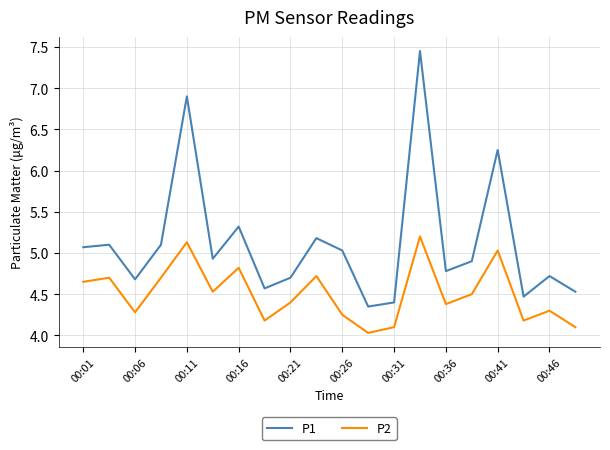

Rank the series by their maximum value, from highest to lowest.

P1, P2